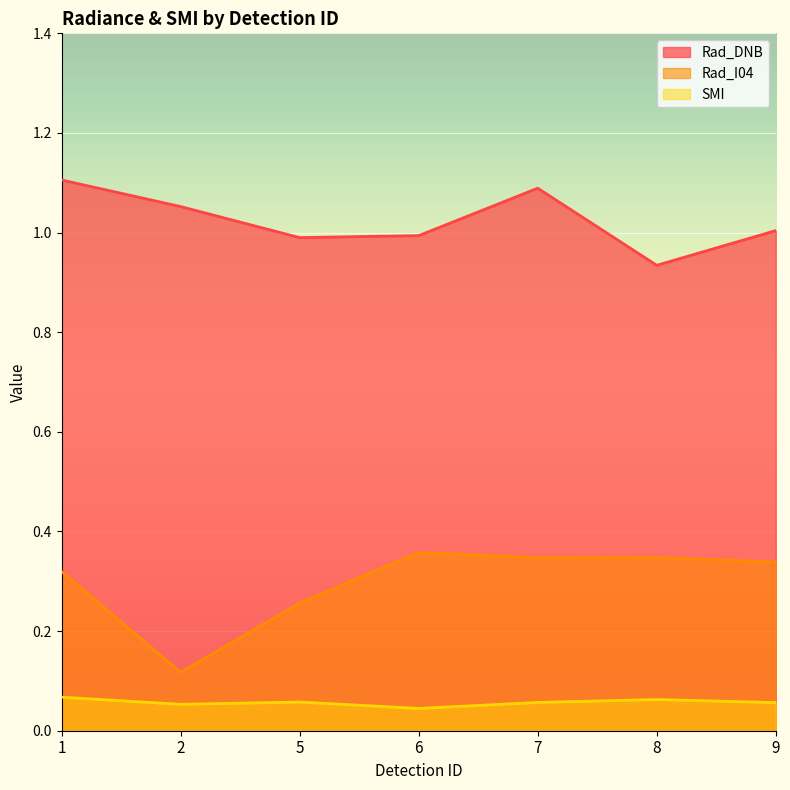

At which category does Rad_I04 reach its first local valley?

2